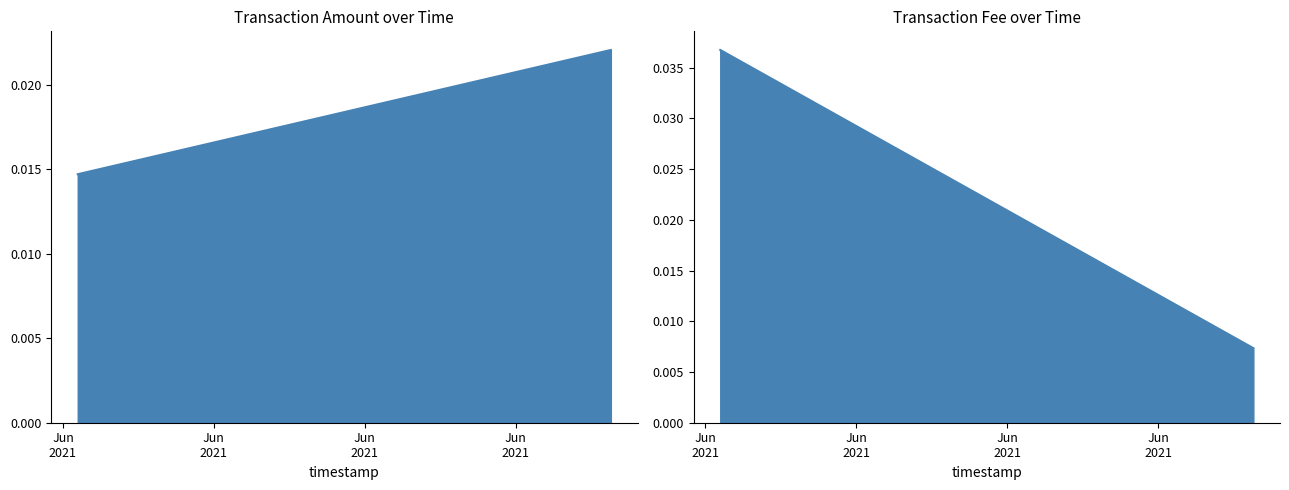

The value of Fee at 2021-06-09 00:37:52 is 0.0. True or false?

False